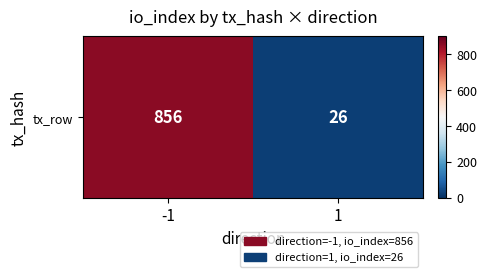

Rank the categories by value from lowest to highest.

1, -1